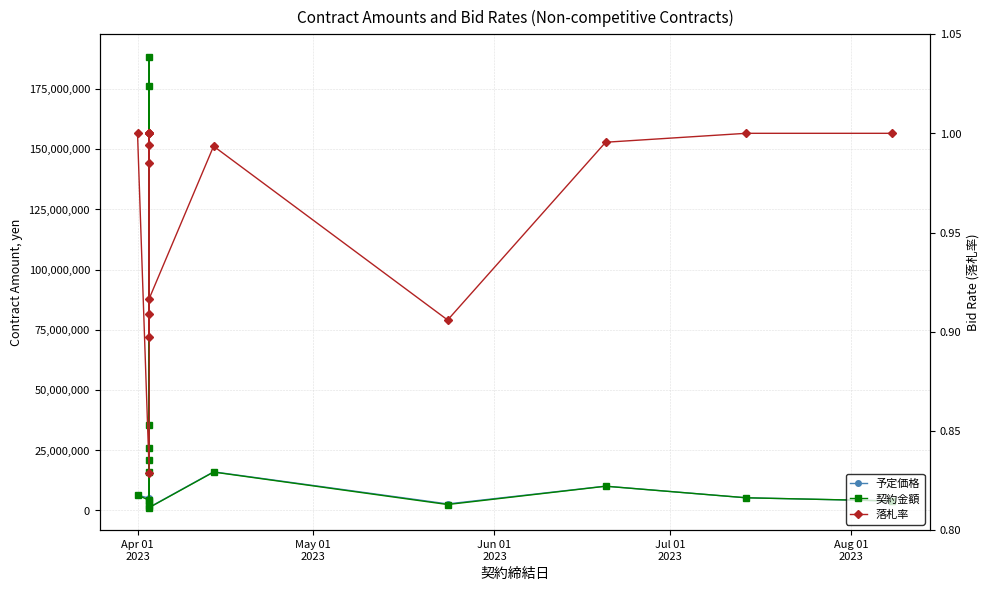

What is the value of the 契約金額 point at the 16th from the left?

3960000.0